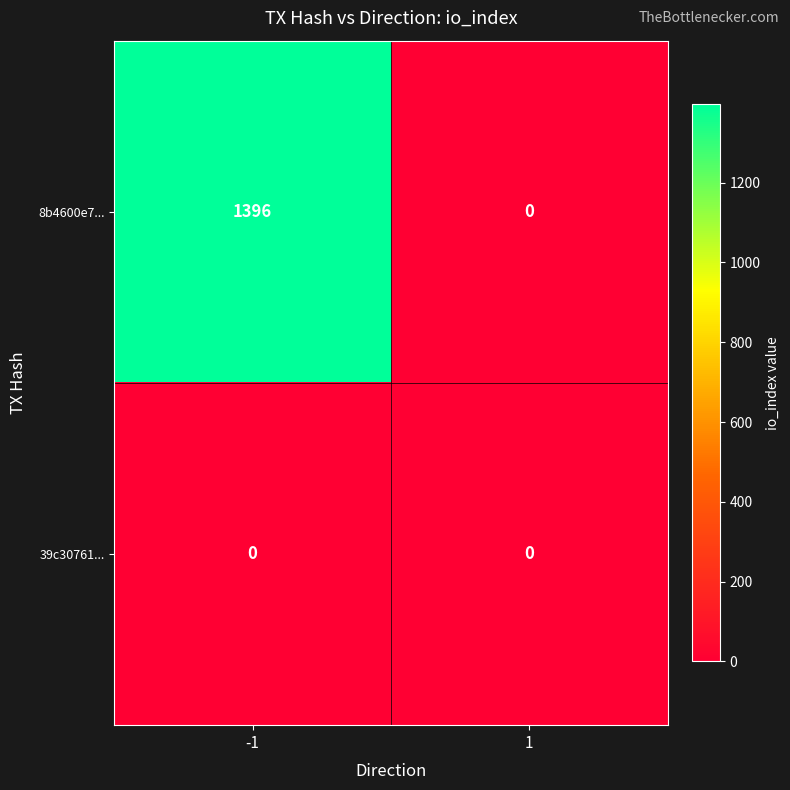

How many series are shown in this chart?

2